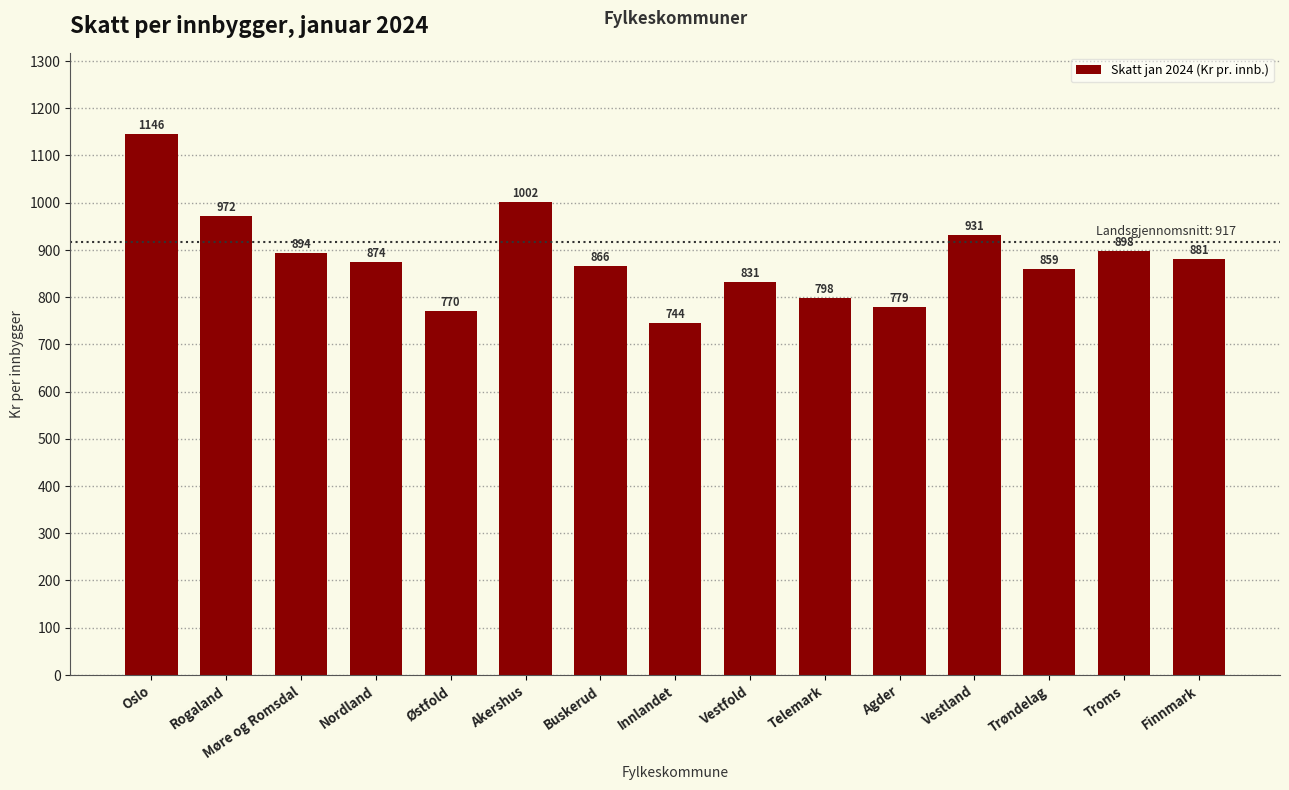

What is the difference between the maximum and minimum values?

401.6